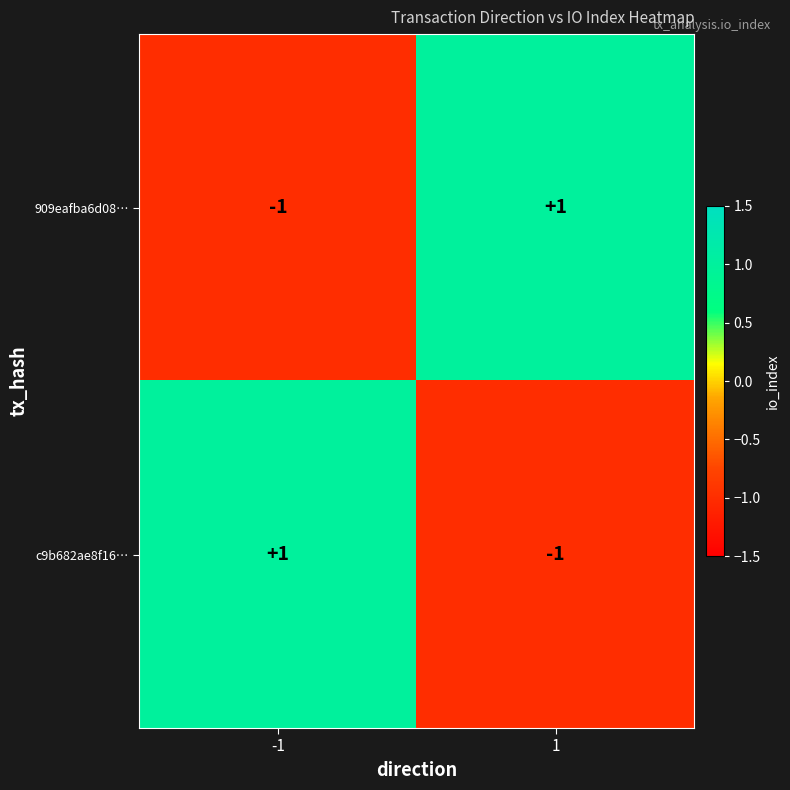

Is it true that 909eafba6d08… equals -2 at -1?

False